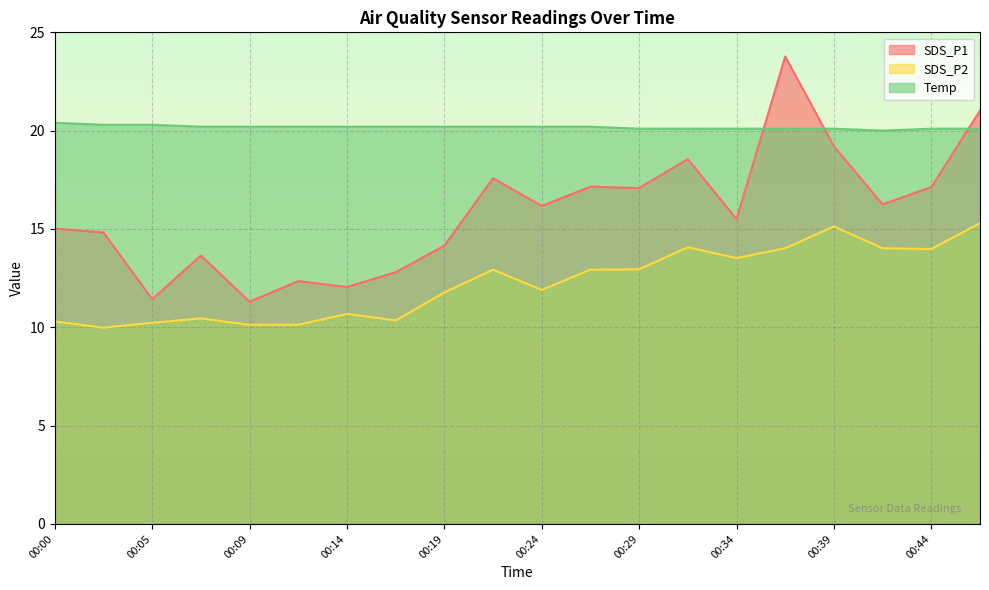

What is the total value across all series at 00:44?

51.2